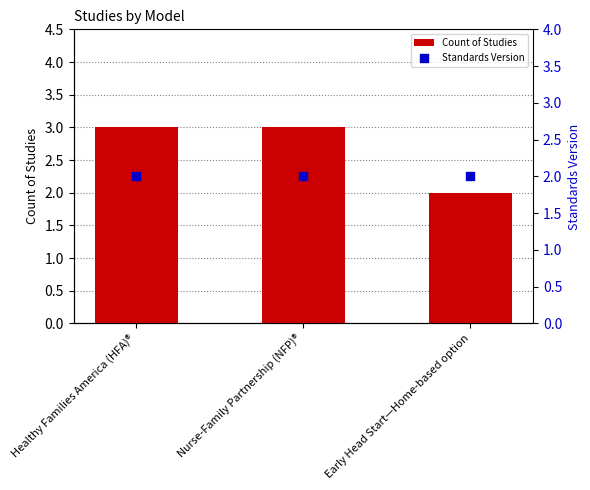

Which series has the widest spread of Y values?

Count of Studies